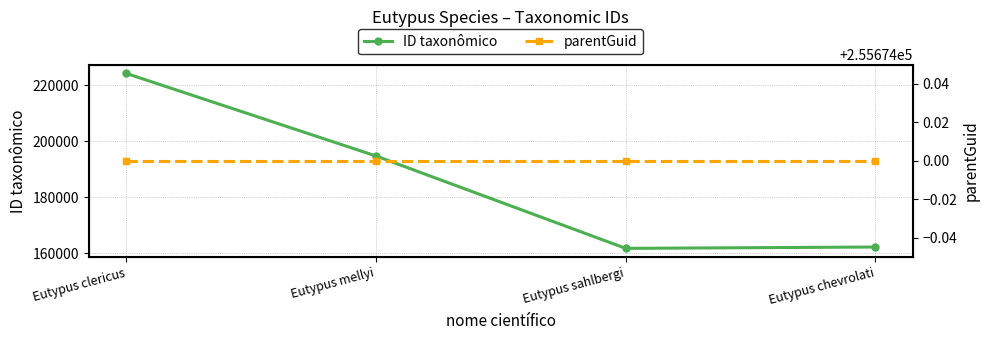

What is the sum of the parentGuid values at Eutypus mellyi and Eutypus sahlbergi?

511348